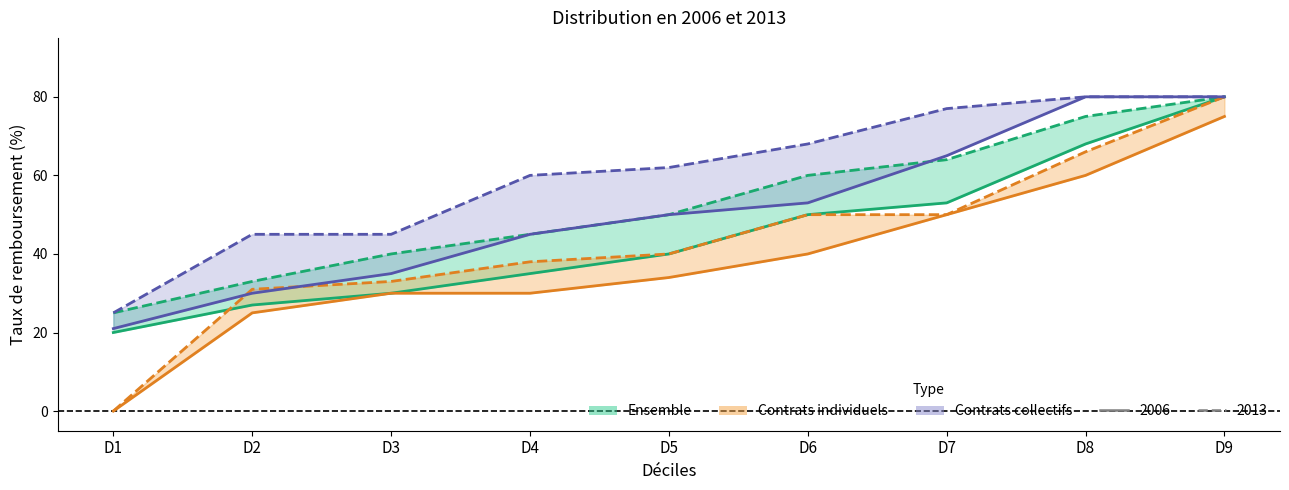

The Contrats individuels 2013 series shows 66 at D8. True or false?

True